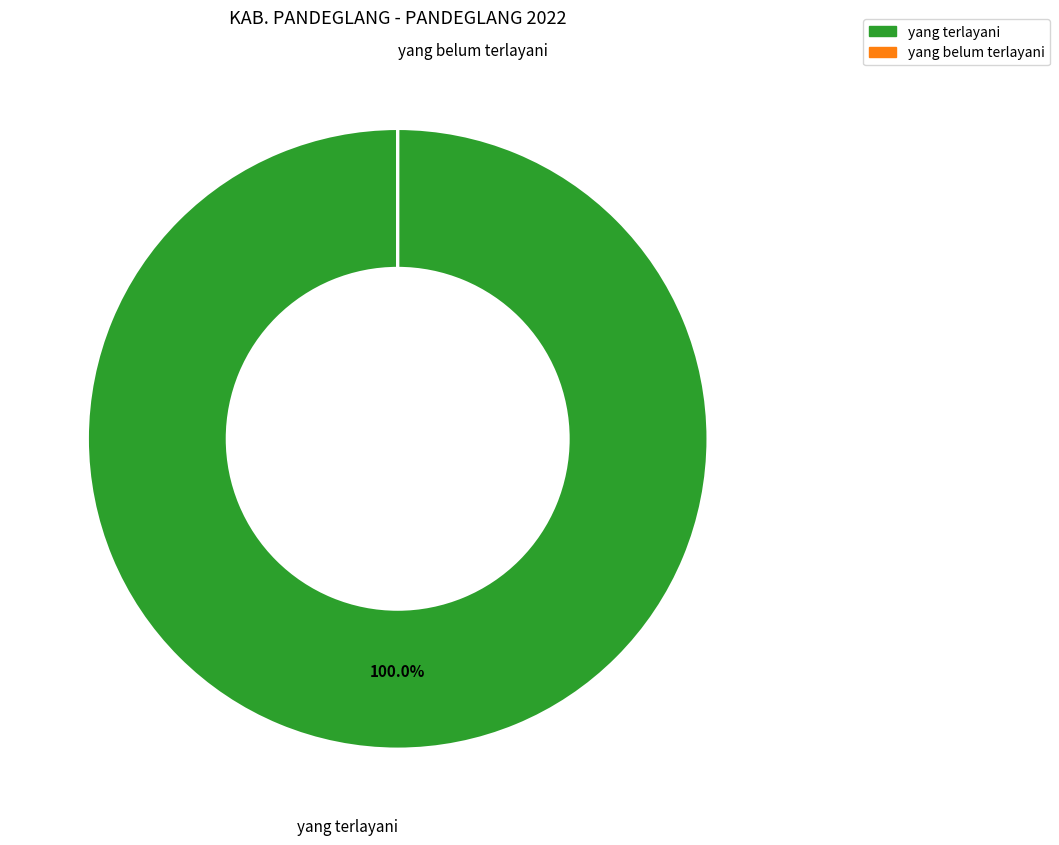

What is the largest slice in the pie chart?

yang terlayani